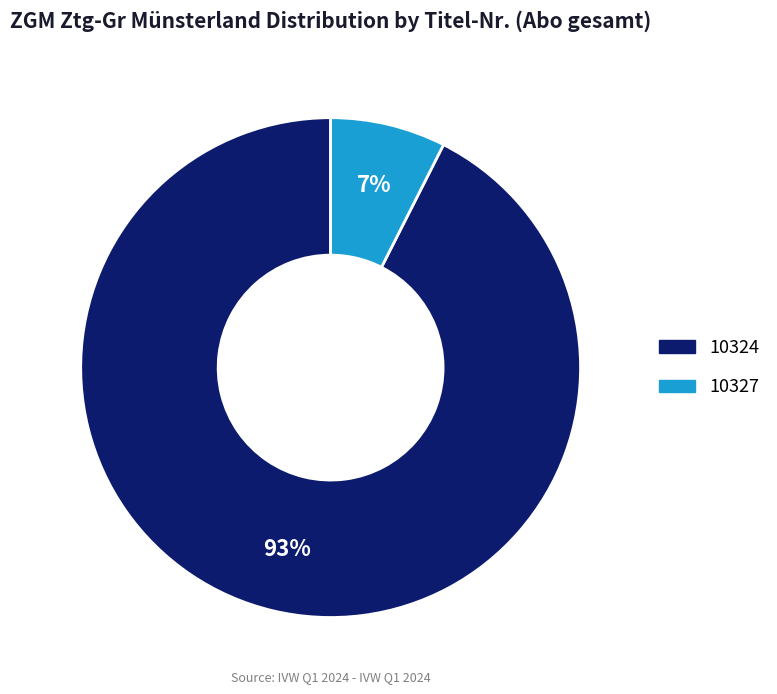

Rank the categories by value from highest to lowest.

10324, 10327